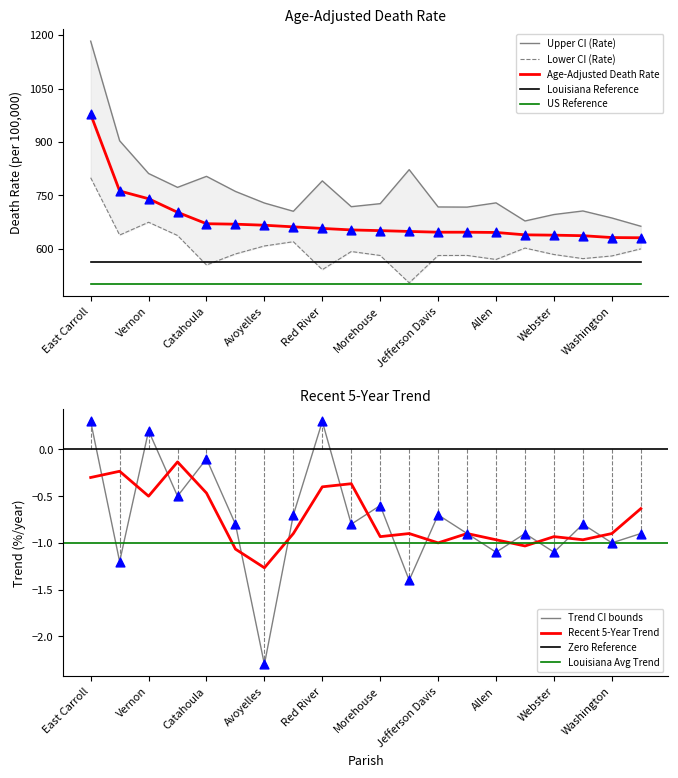

The Age-Adjusted Death Rate series shows 632.0 at Washington. True or false?

True